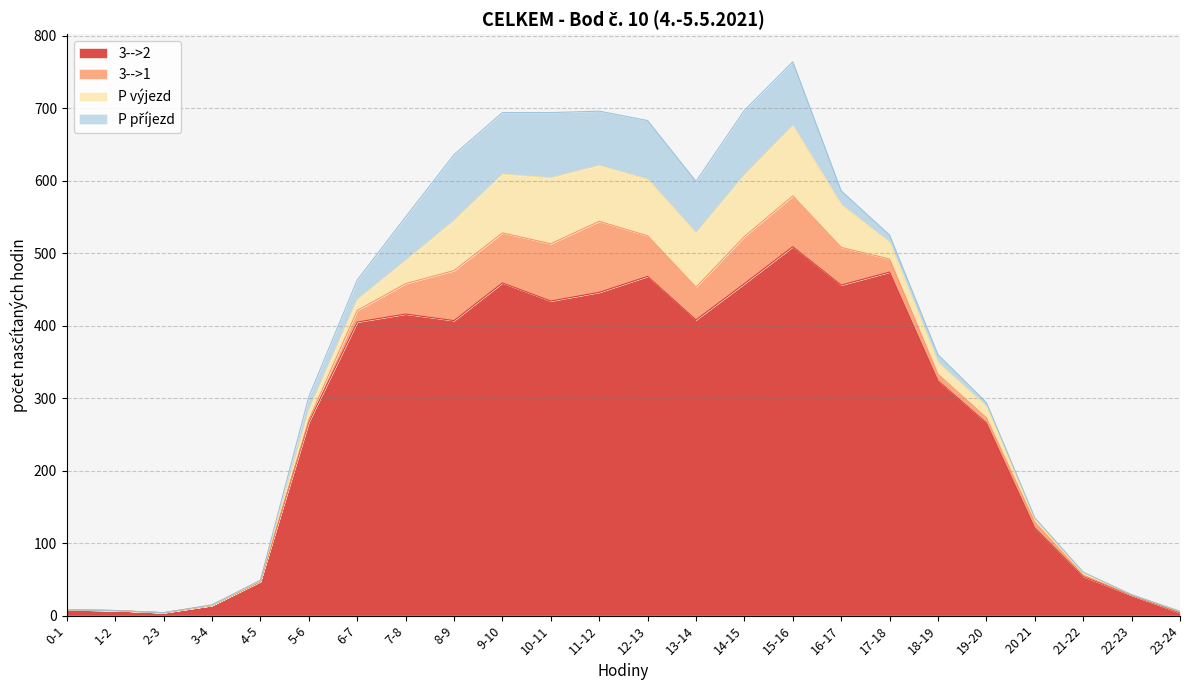

What is the difference between the 3-->1 values at 5-6 and 16-17?

49